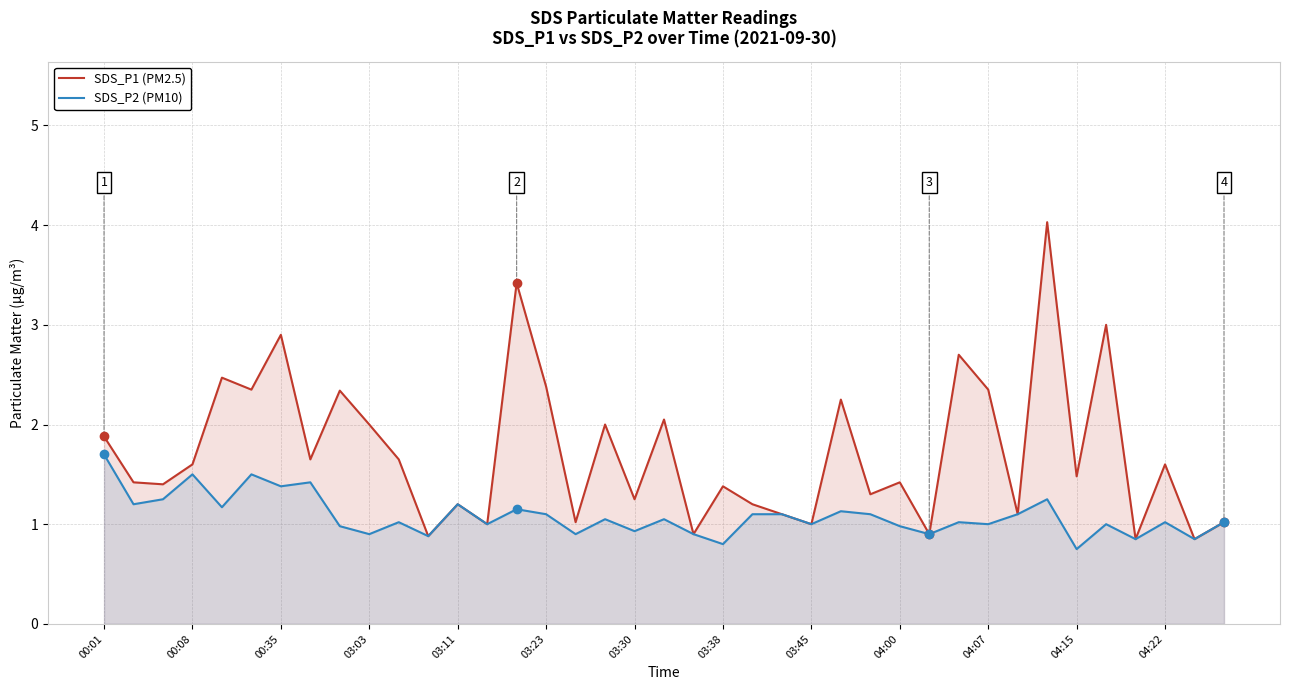

Is it true that SDS_P2 (PM10) equals 0.8 at 37?

True